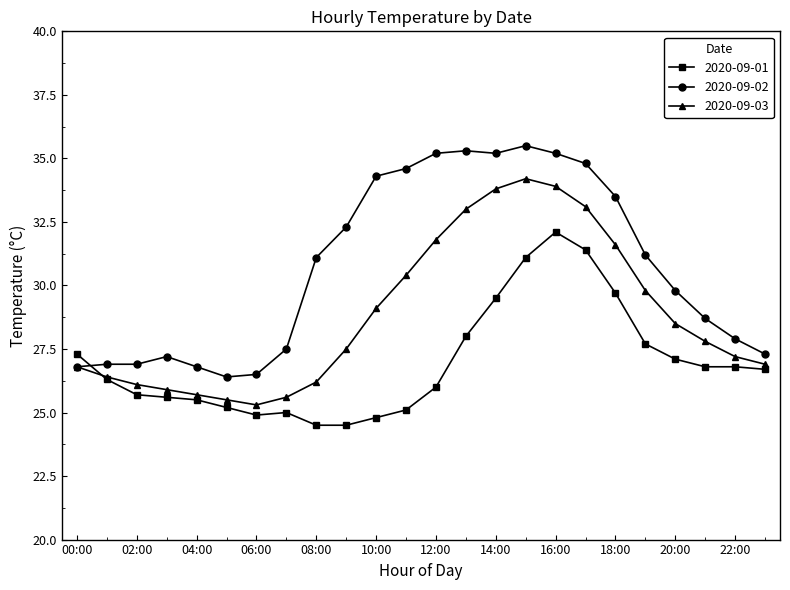

How many lines are shown in the chart?

3